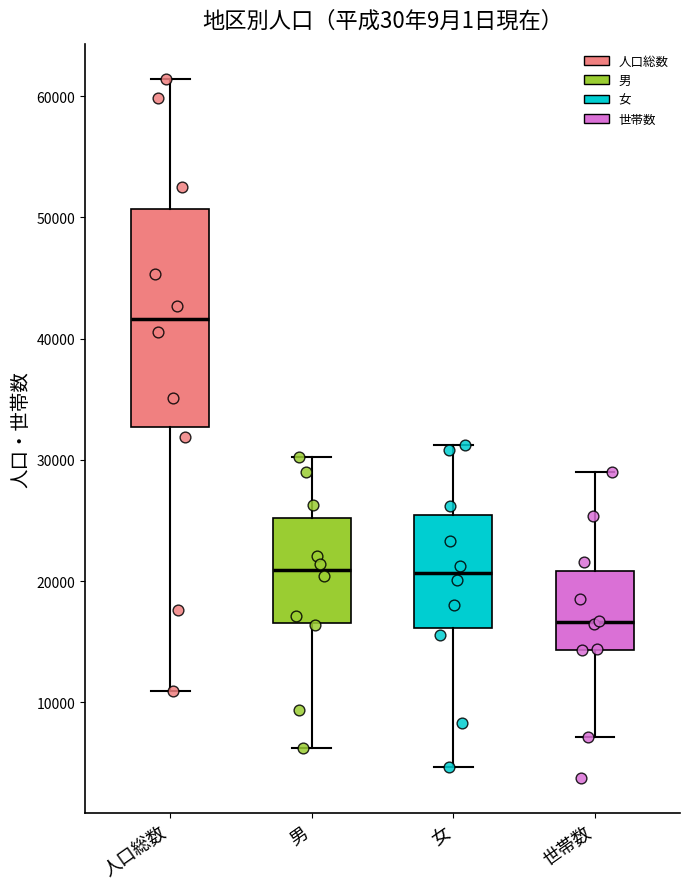

Which box's median line is the lowest?

世帯数